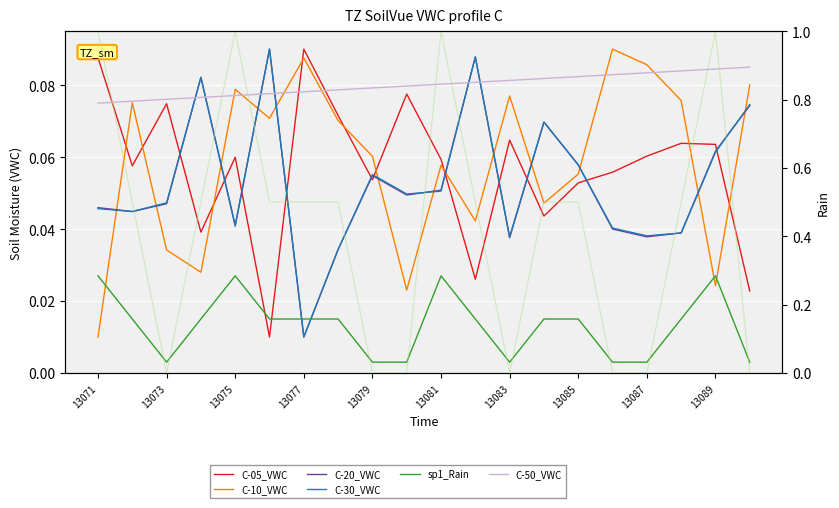

At which category does the chart reach its peak across all series?

13077